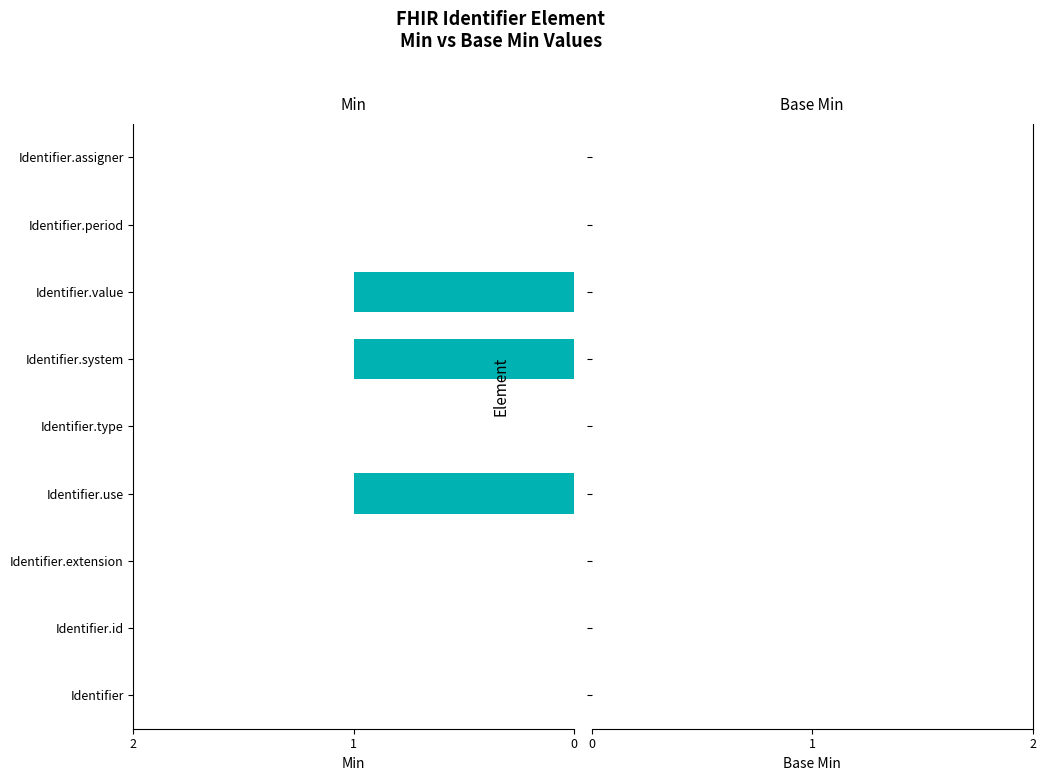

True or false: the data shows -1 at Identifier.type.

False